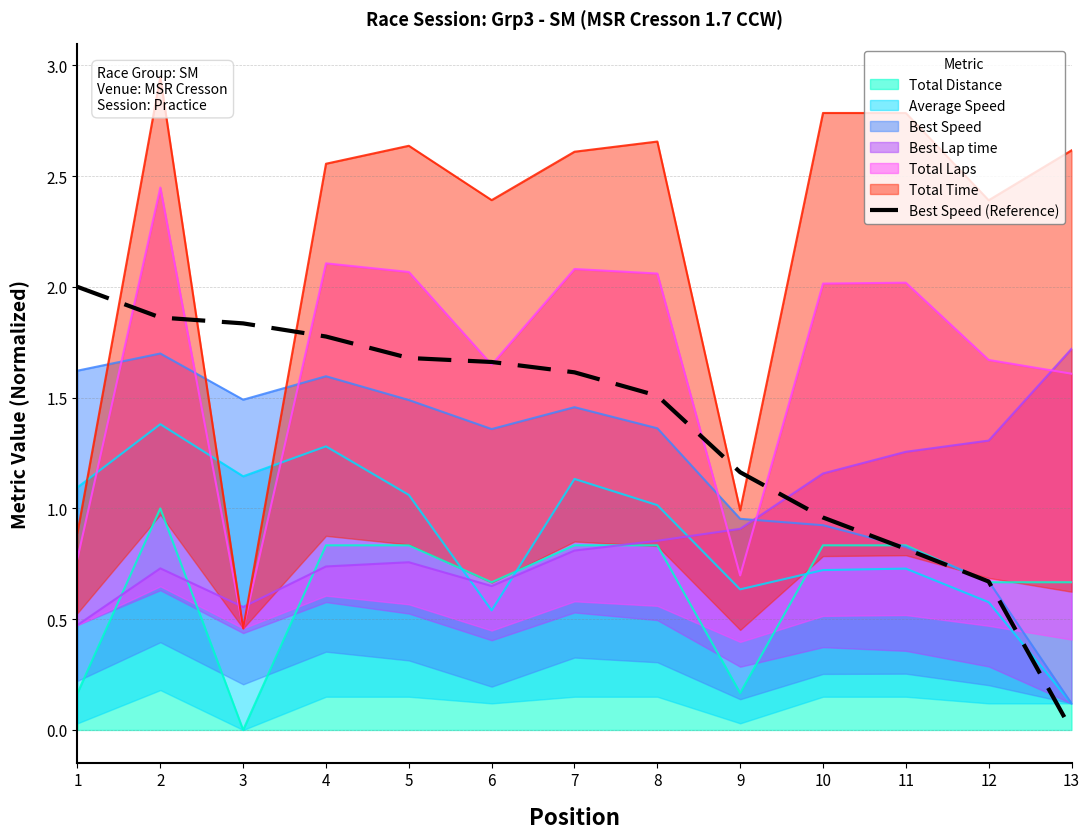

How many values are below 1?

4